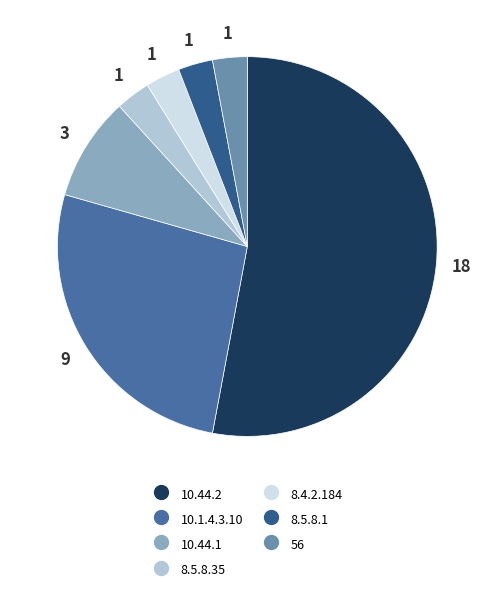

Is the sum of 8.5.8.35 and 56 greater than half?

No